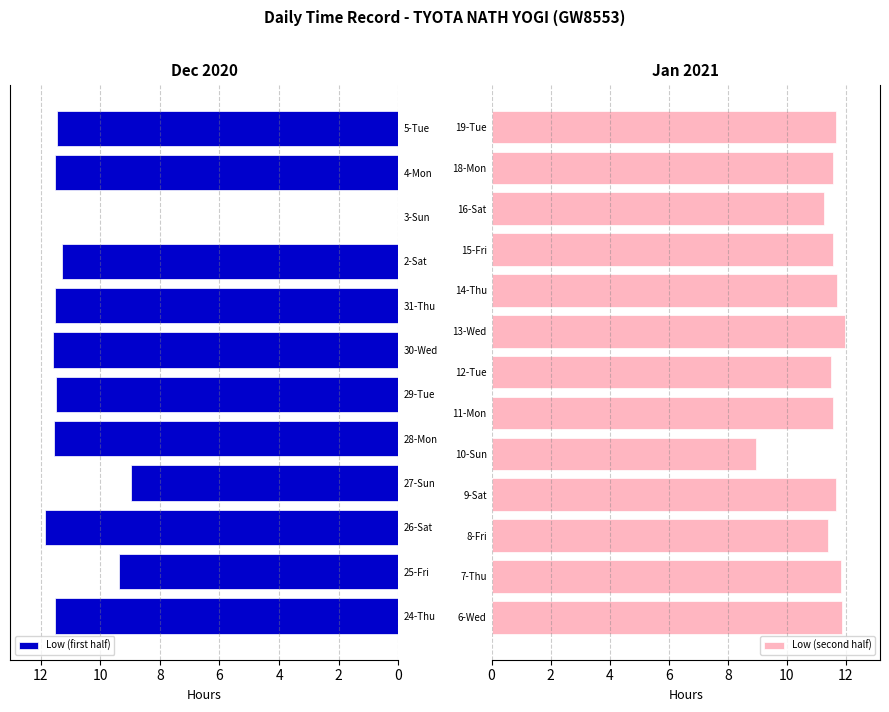

True or false: Low has a value of 11.5 at 12-Tue.

True